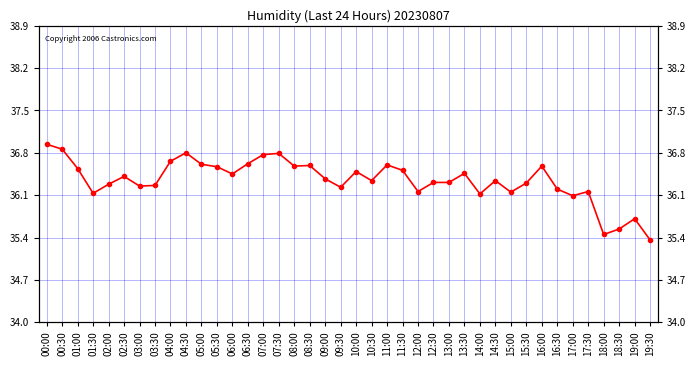

What is the difference between the maximum and minimum values?

1.6